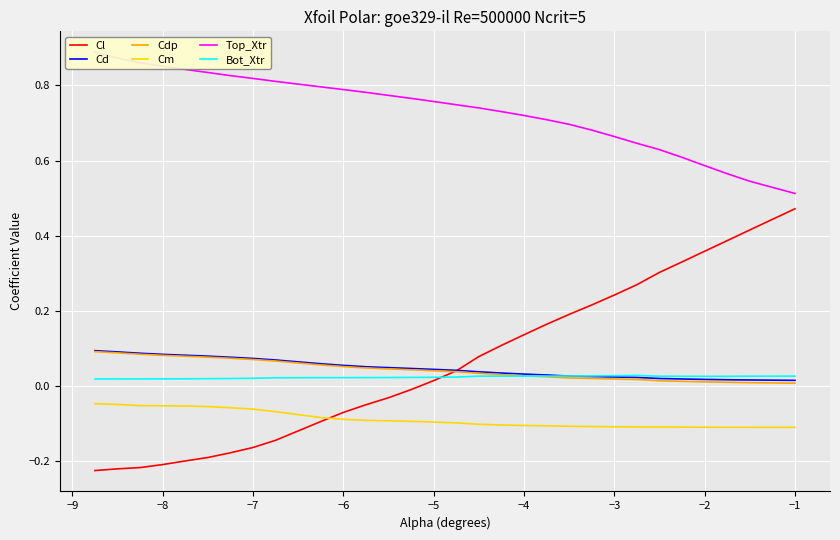

How many Bot_Xtr values are between 0 and 1?

30